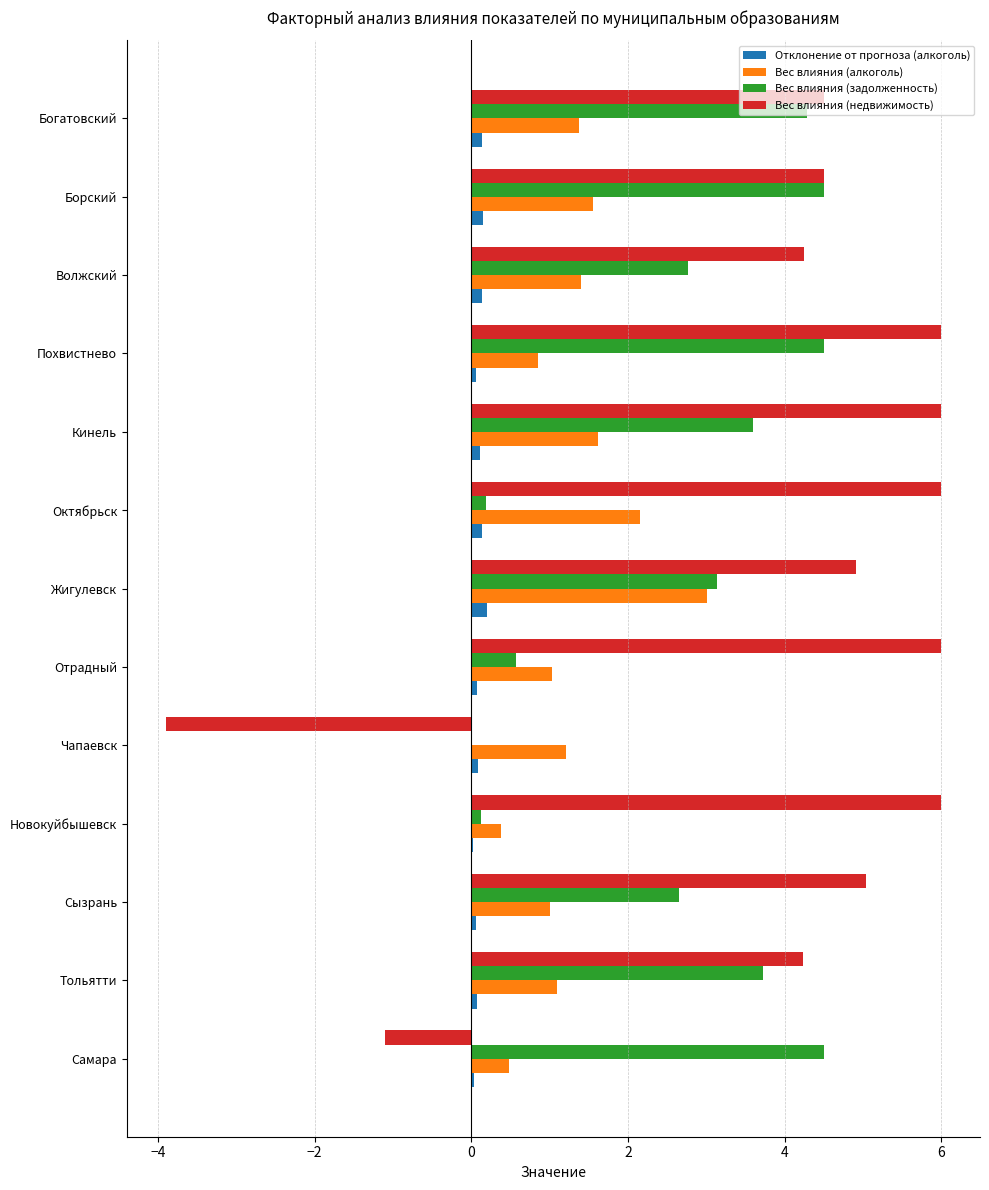

Is it true that Вес влияния (недвижимость) equals 2.2 at Жигулевск?

False